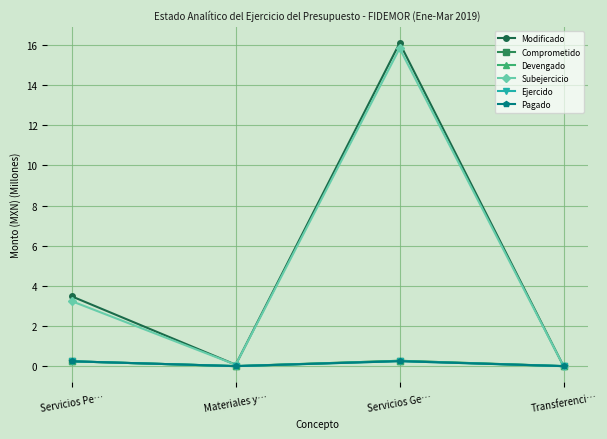

Where is the first local maximum for Pagado?

Servicios Ge…